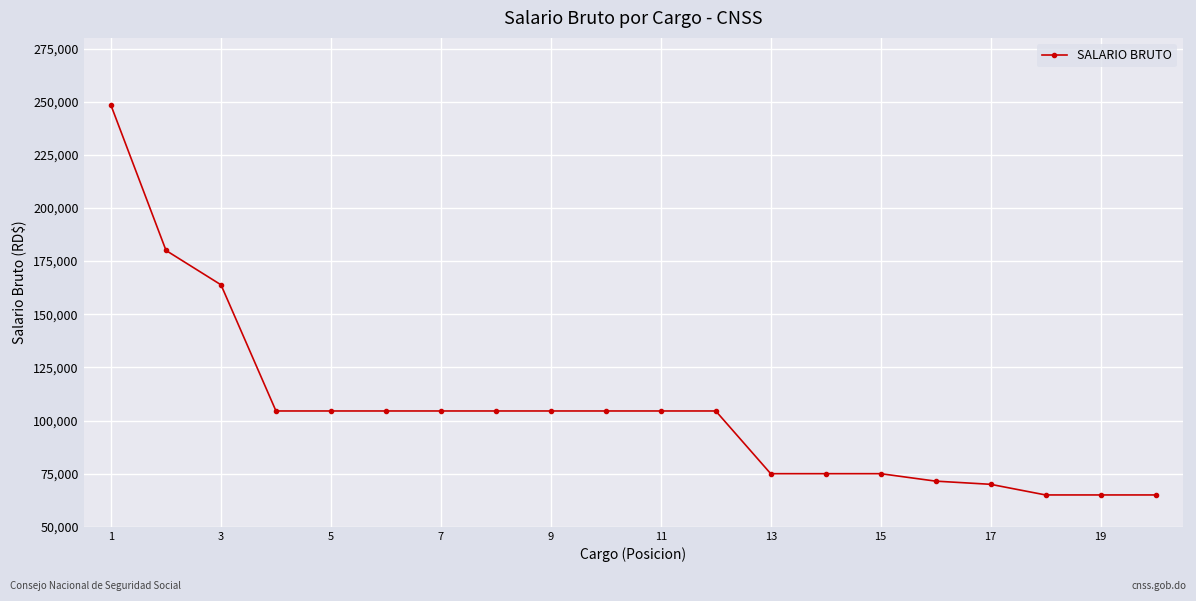

What is the smallest value displayed?

65000